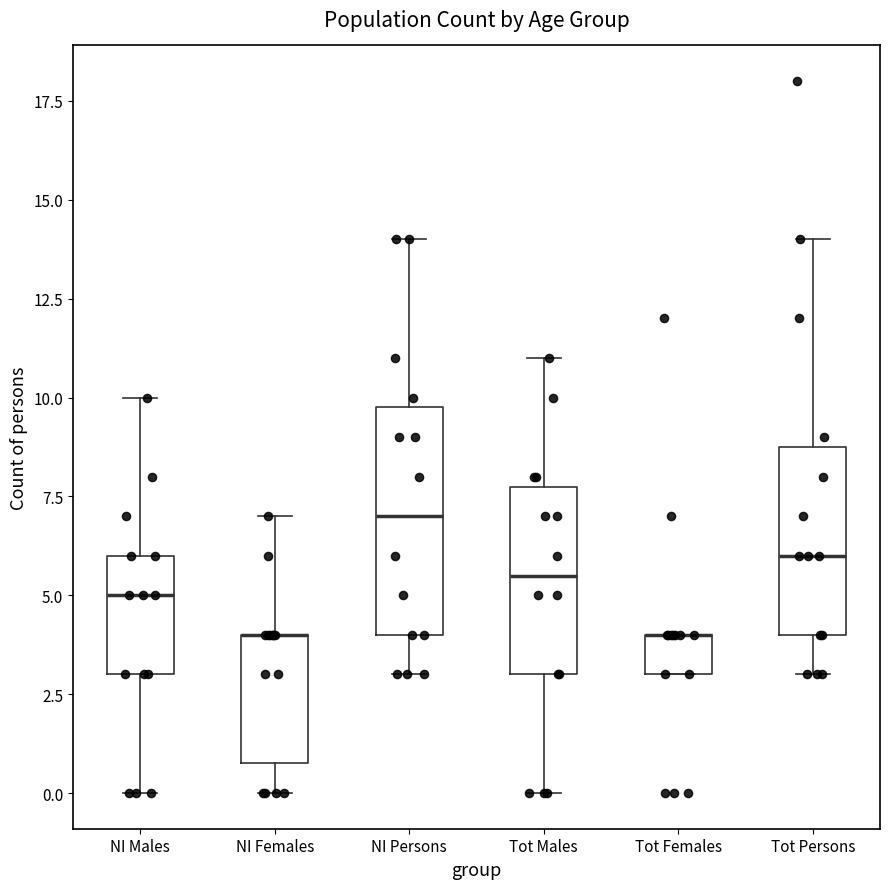

Comparing the boxes themselves (not the whiskers), which one is the tallest?

NI Persons